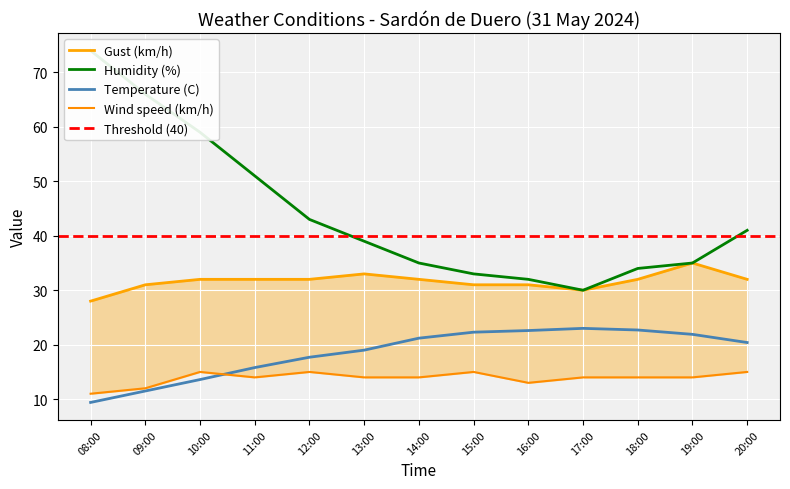

How many lines are shown in the chart?

4